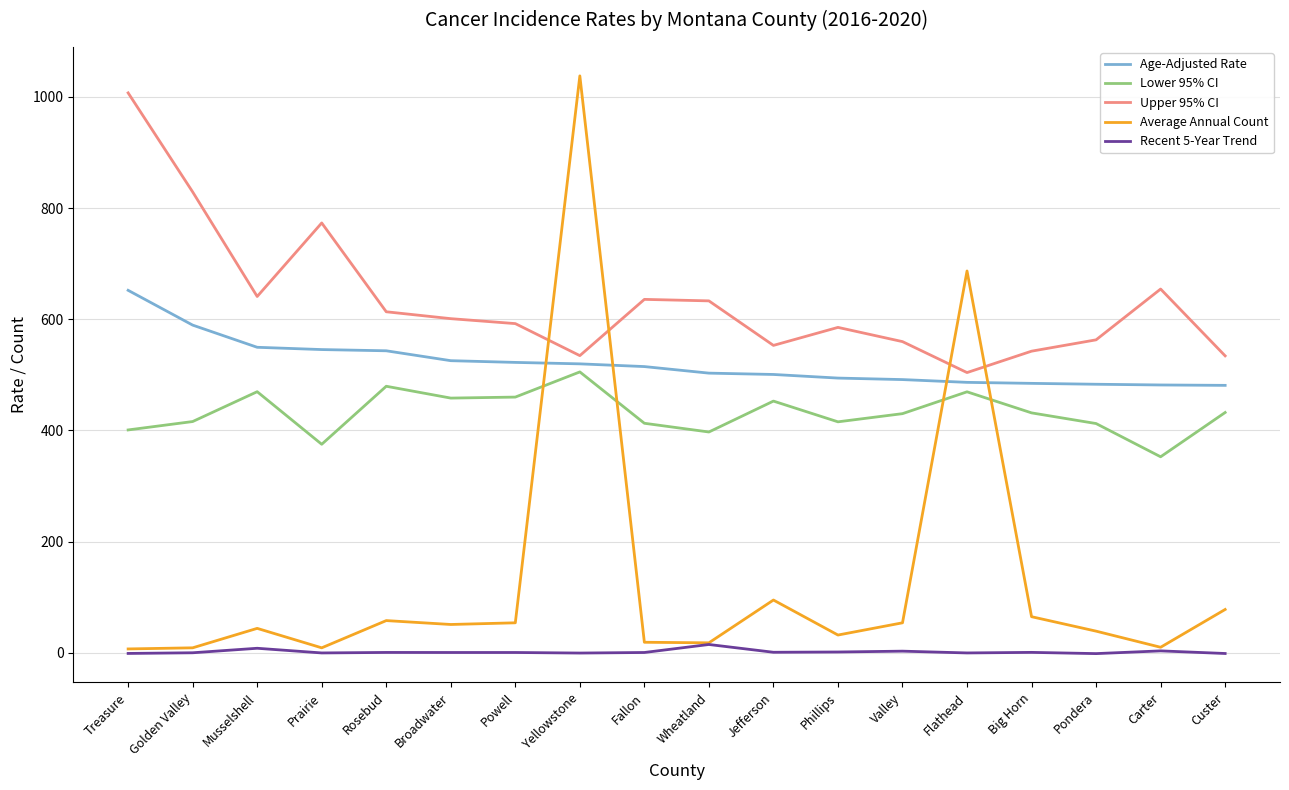

What is the maximum value for Upper 95% CI?

1007.4